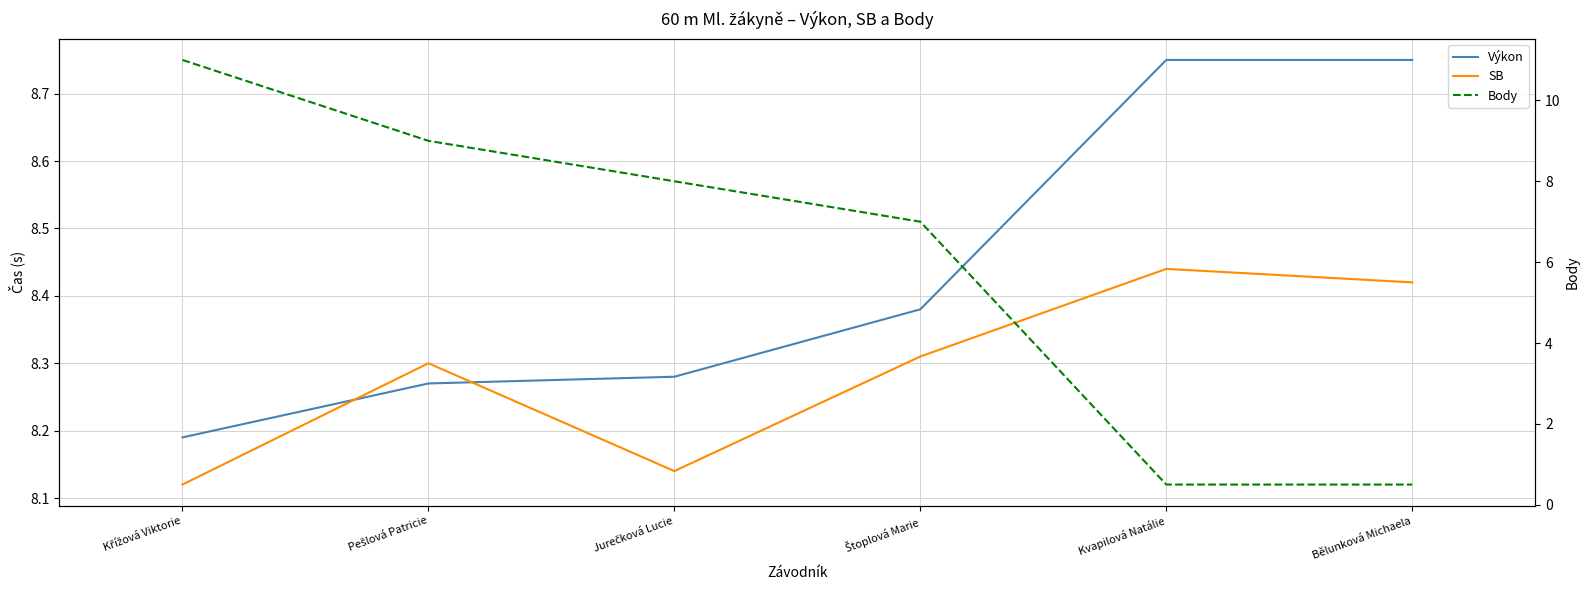

The value of Výkon at Jurečková Lucie is 12.1. True or false?

False